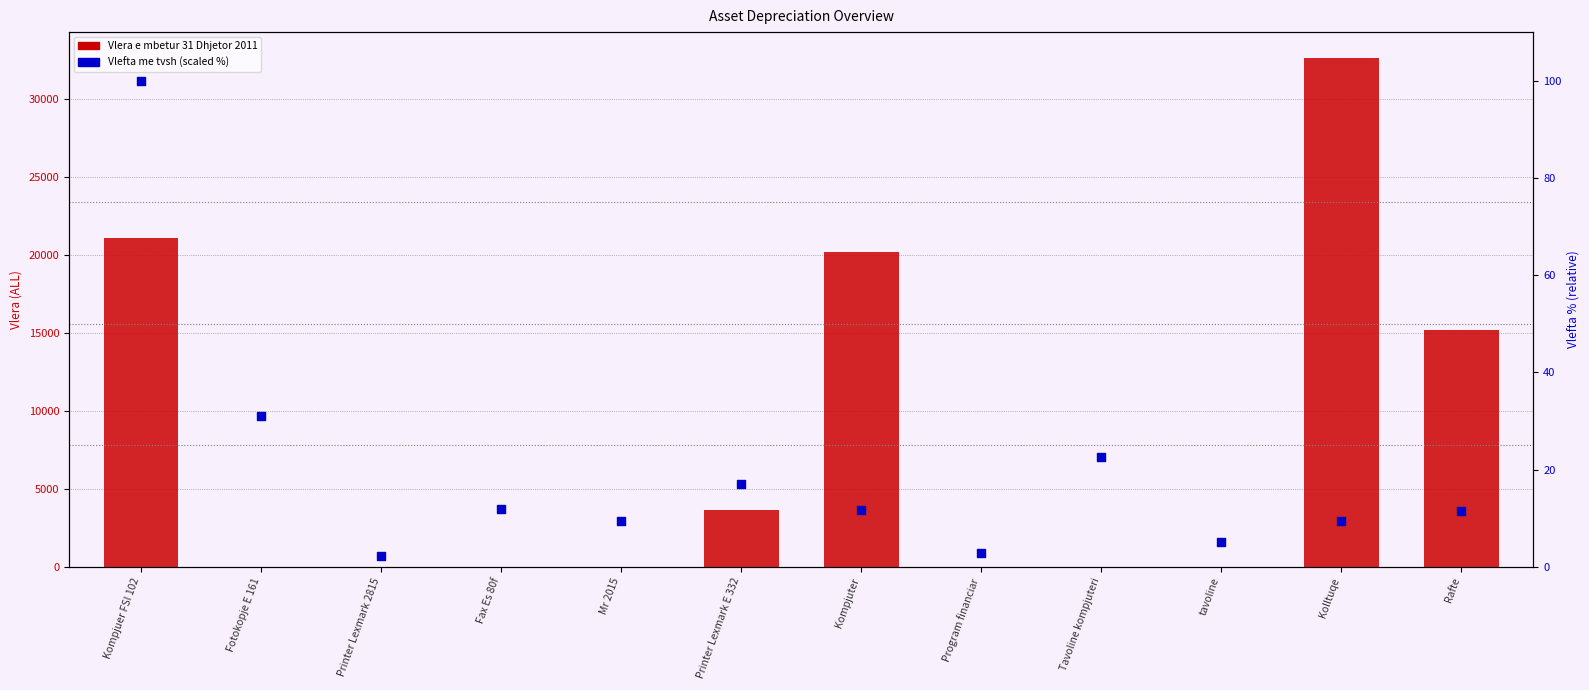

Which series has the largest total across all categories?

Vlera e mbetur 31 Dhjetor 2011